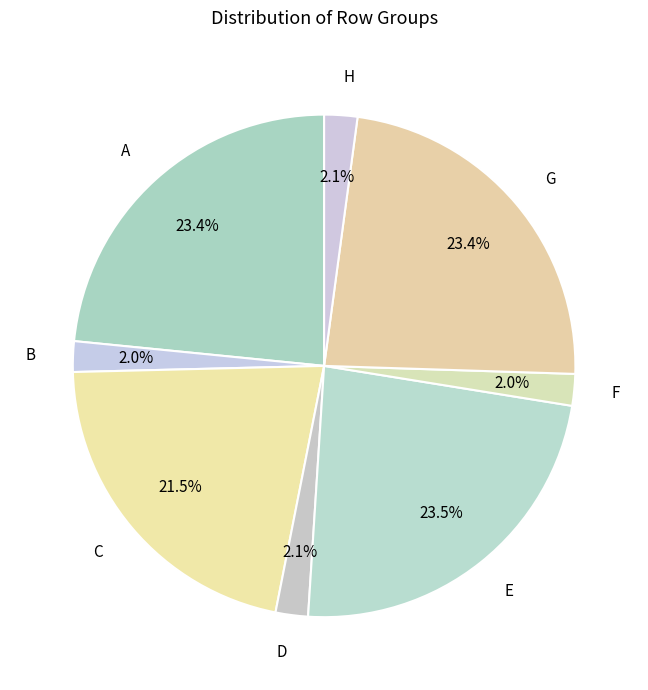

Combined, what portion of the pie is C and G?

44.9%